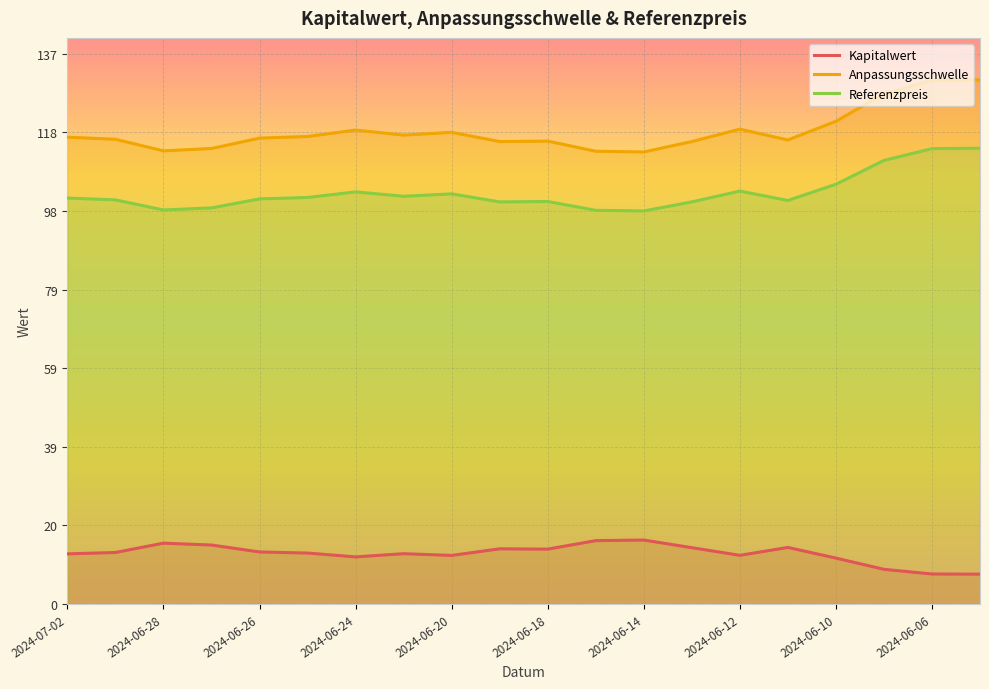

What is the difference between the maximum and minimum values in the Anpassungsschwelle series?

18.0